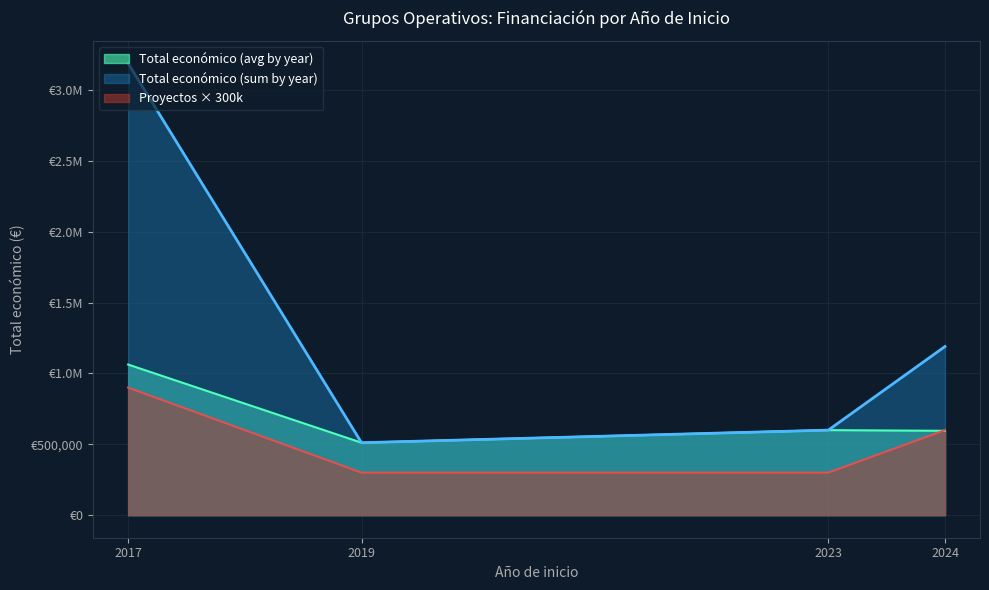

What is the difference between the second highest and second lowest values in the Total económico series?

551820